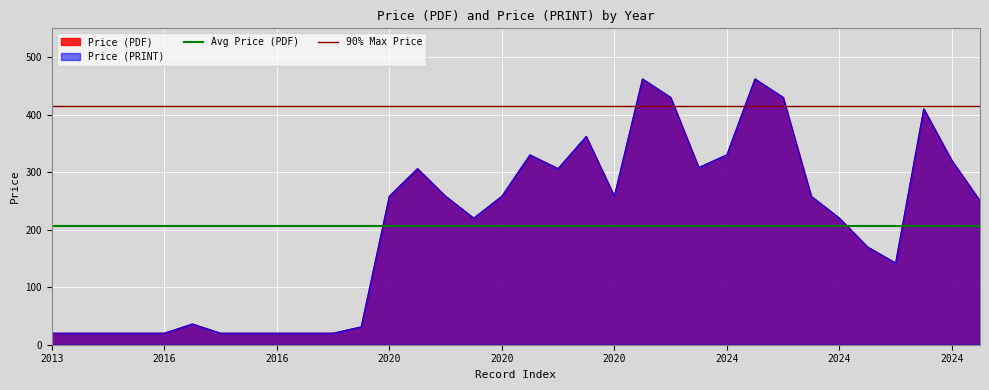

What is the sum of all 90% Max Price values?

831.6